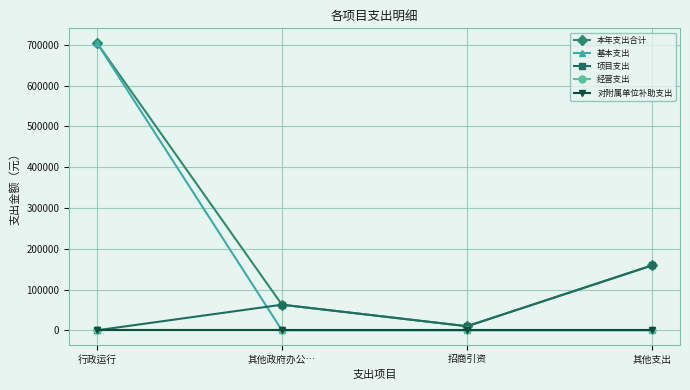

What is the greatest value displayed?

705468.4